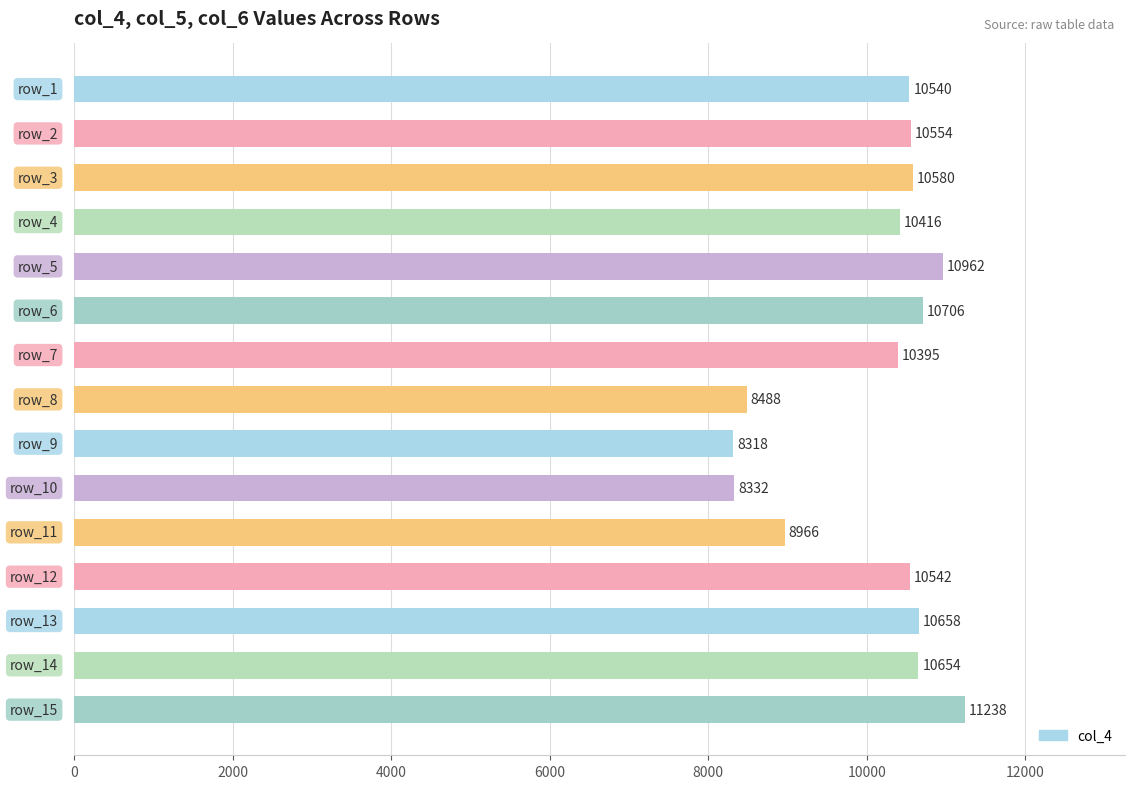

What is the difference between the maximum and minimum values?

2920